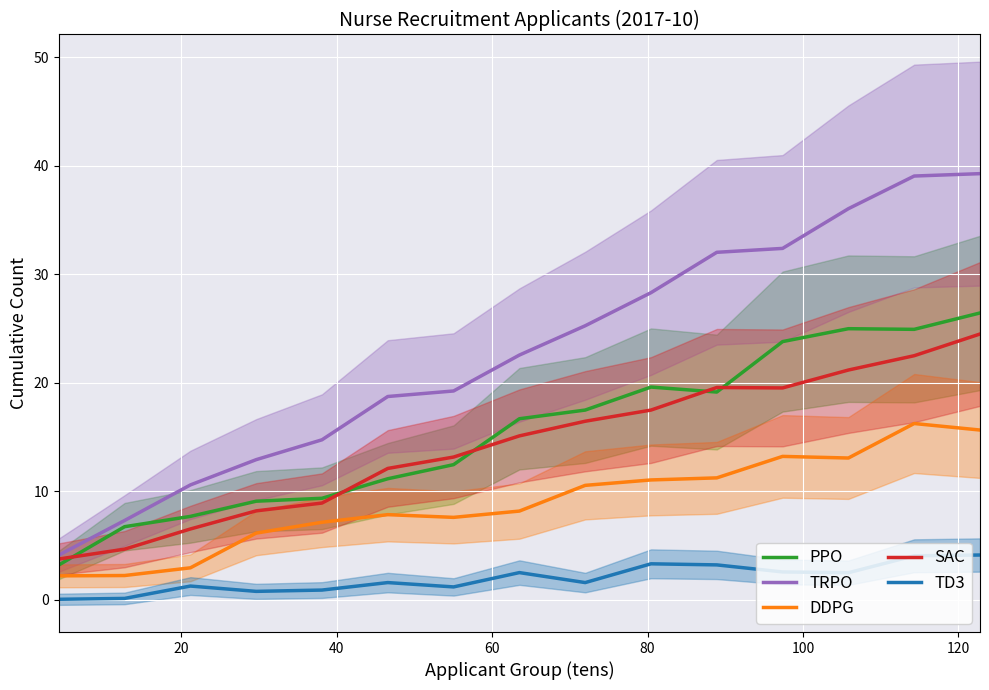

What is the minimum value for DDPG?

2.2